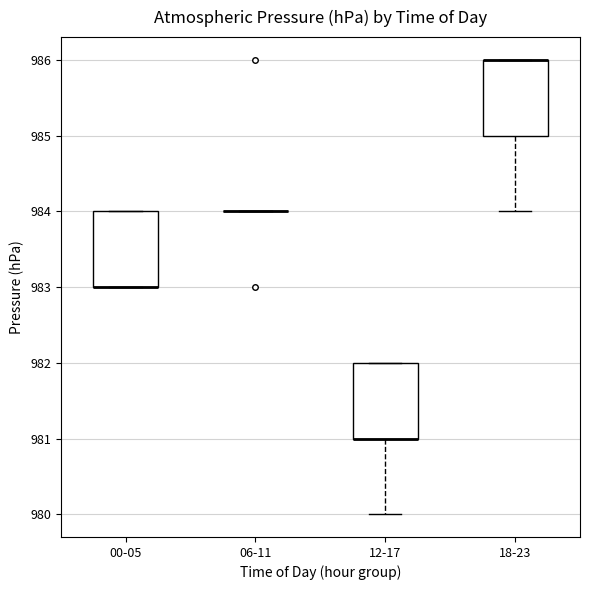

Reading left to right, transcribe this box plot: for each box, give where its median line is, the range the box spans, and where its two whiskers end, as read against the y-axis. The values are not printed on the chart, so give them approximately, as read against the axis.

00-05: median 983 (drawn on the box's lower edge), box 983 to 984, whiskers 983 to 984
06-11: box collapsed to a line at 984, whiskers 984 to 984
12-17: median 981 (drawn on the box's lower edge), box 981 to 982, whiskers 980 to 982
18-23: median 986 (drawn on the box's upper edge), box 985 to 986, whiskers 984 to 986